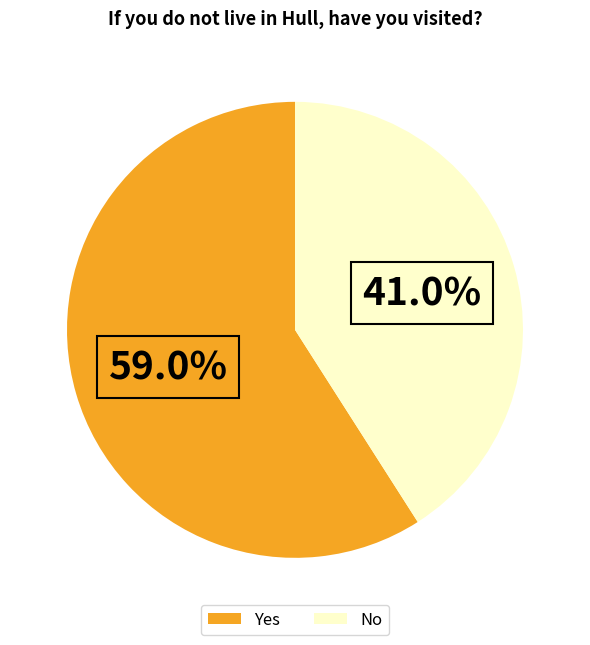

What is the majority slice?

Yes